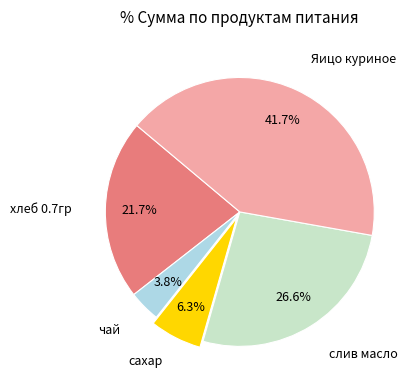

Is there any slice that represents more than half of the pie?

No